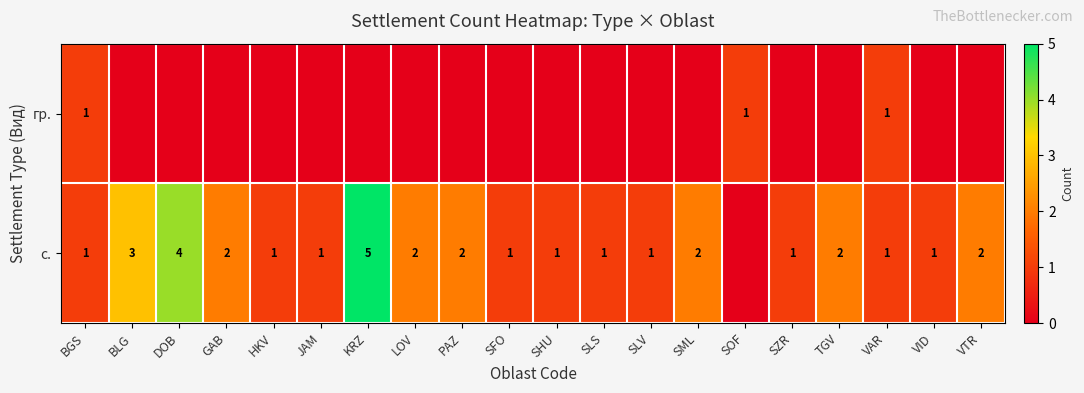

Is it true that row_1 equals 1 at HKV?

False